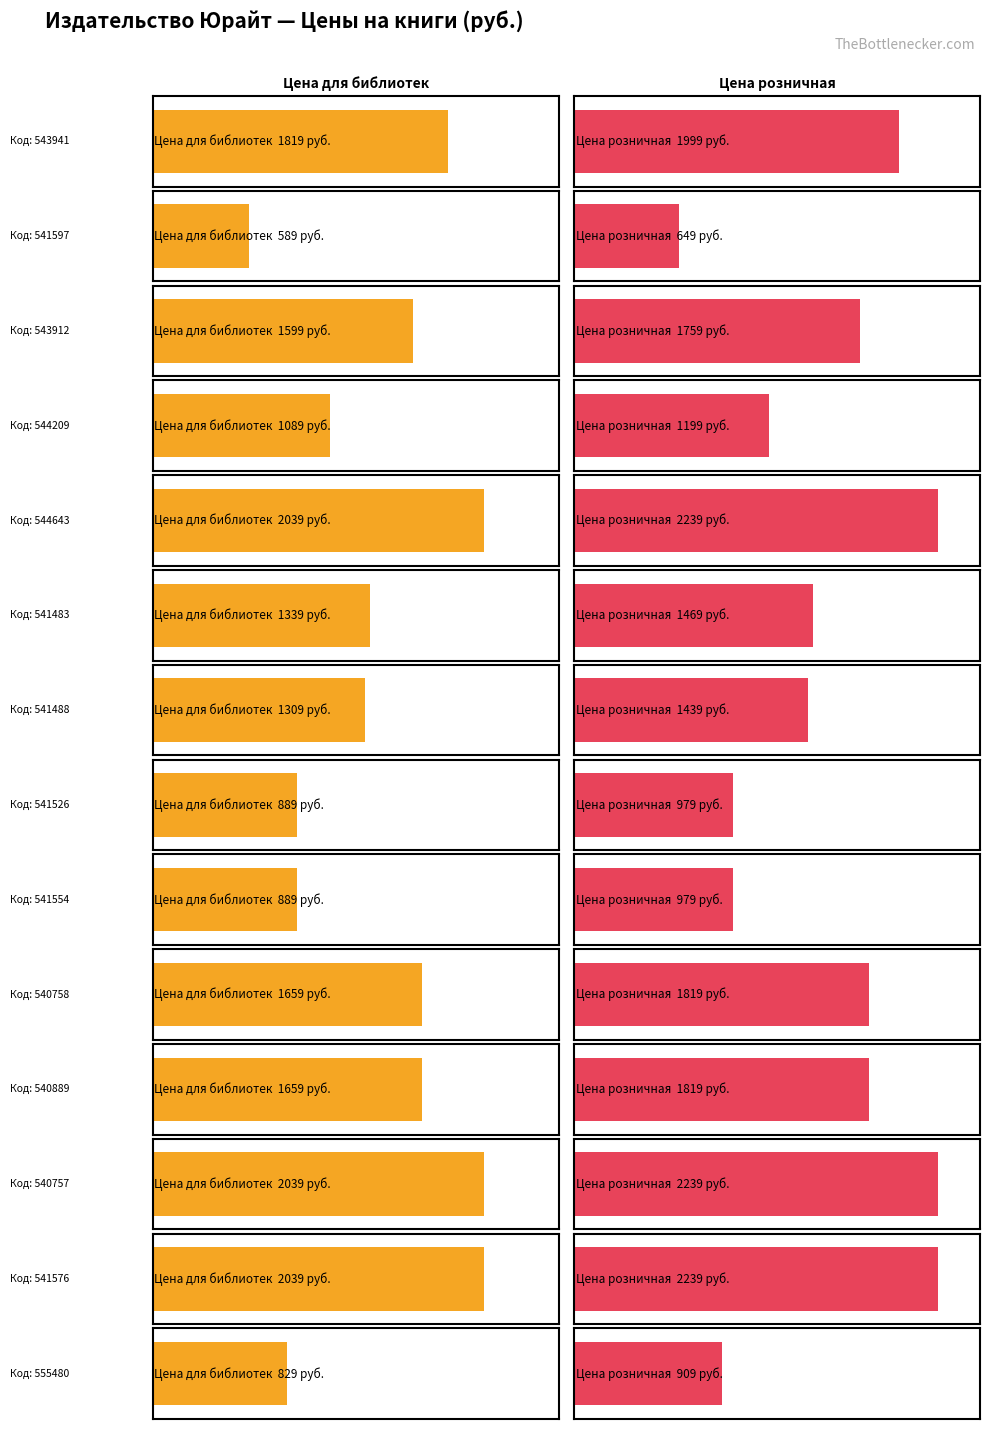

The Цена розничная series shows 979 at 541526. True or false?

True